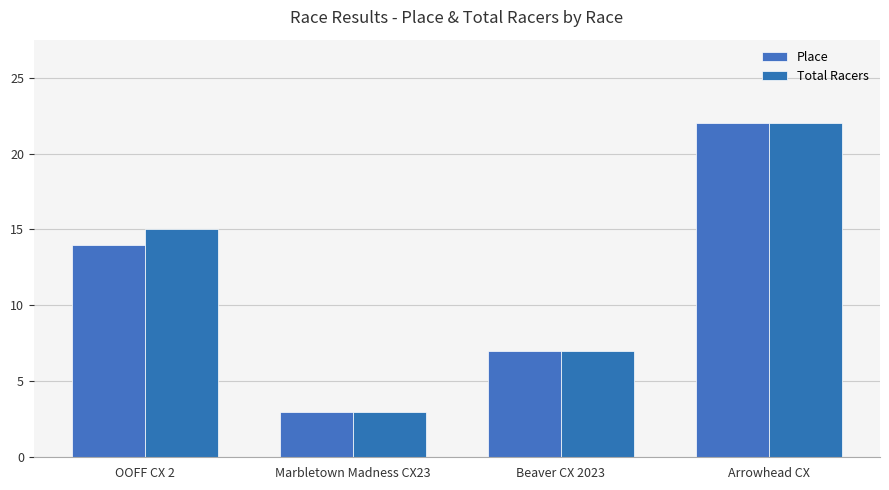

Reading left to right, transcribe all the data shown in this chart.

Place: OOFF CX 2=14	Marbletown Madness CX23=3	Beaver CX 2023=7	Arrowhead CX=22
Total Racers: OOFF CX 2=15	Marbletown Madness CX23=3	Beaver CX 2023=7	Arrowhead CX=22